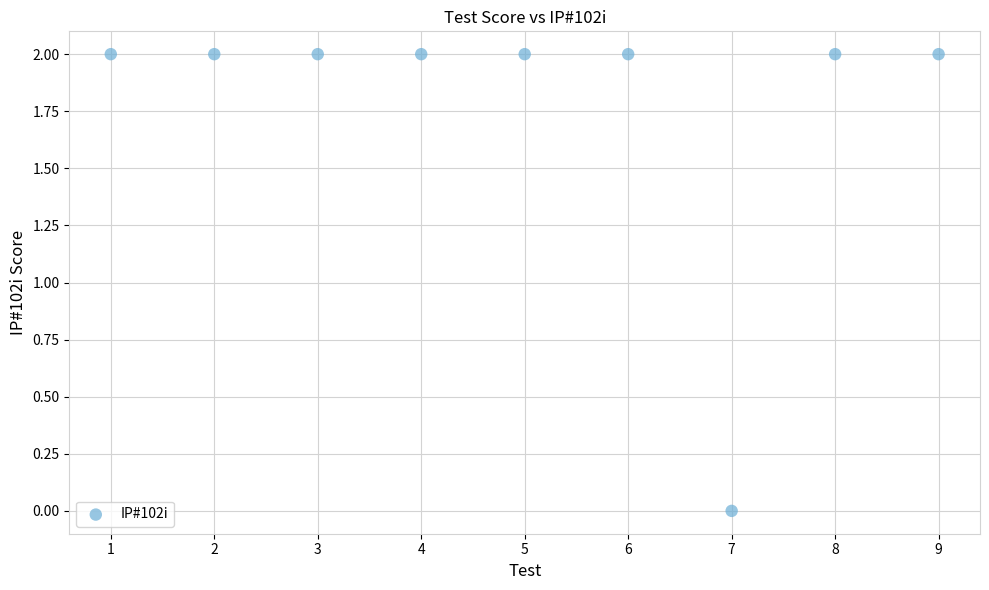

What is the range of X values (max minus min)?

8